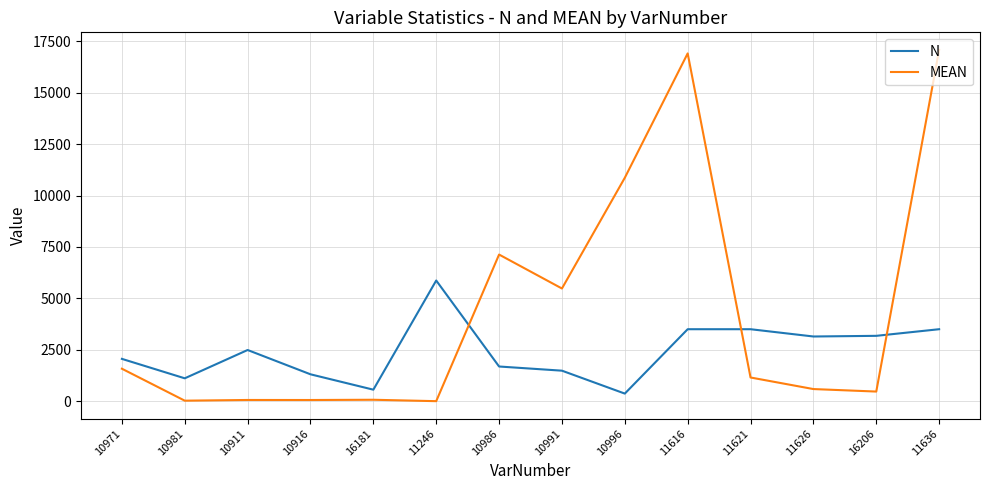

Is the value of N at 11621 greater than the value of MEAN at 10971?

Yes